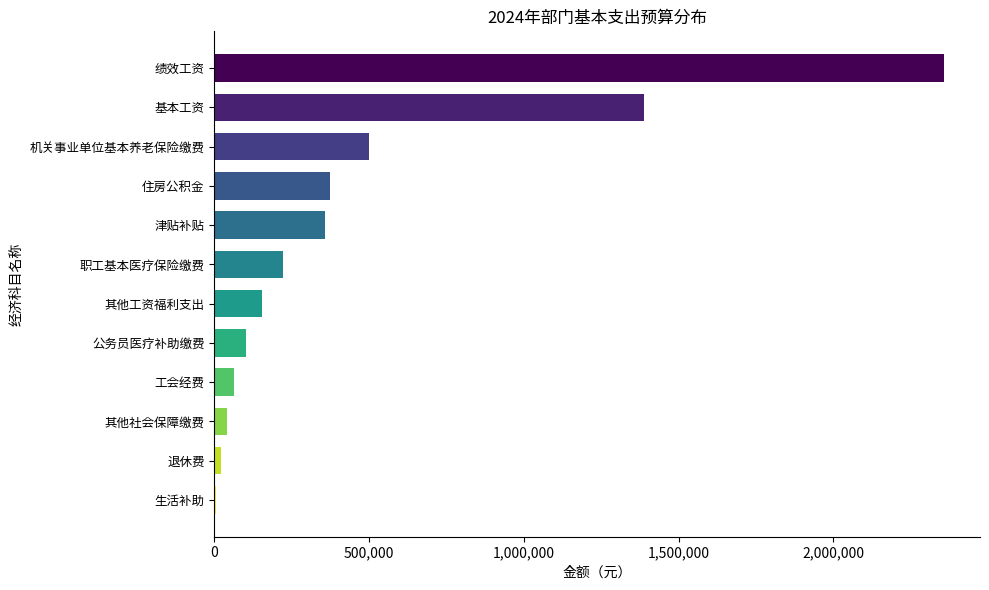

Where is the data nearest to the value 1181026?

基本工资